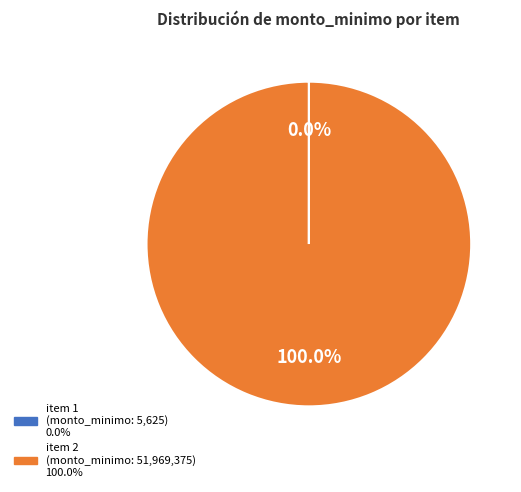

Does any single category account for the majority?

Yes